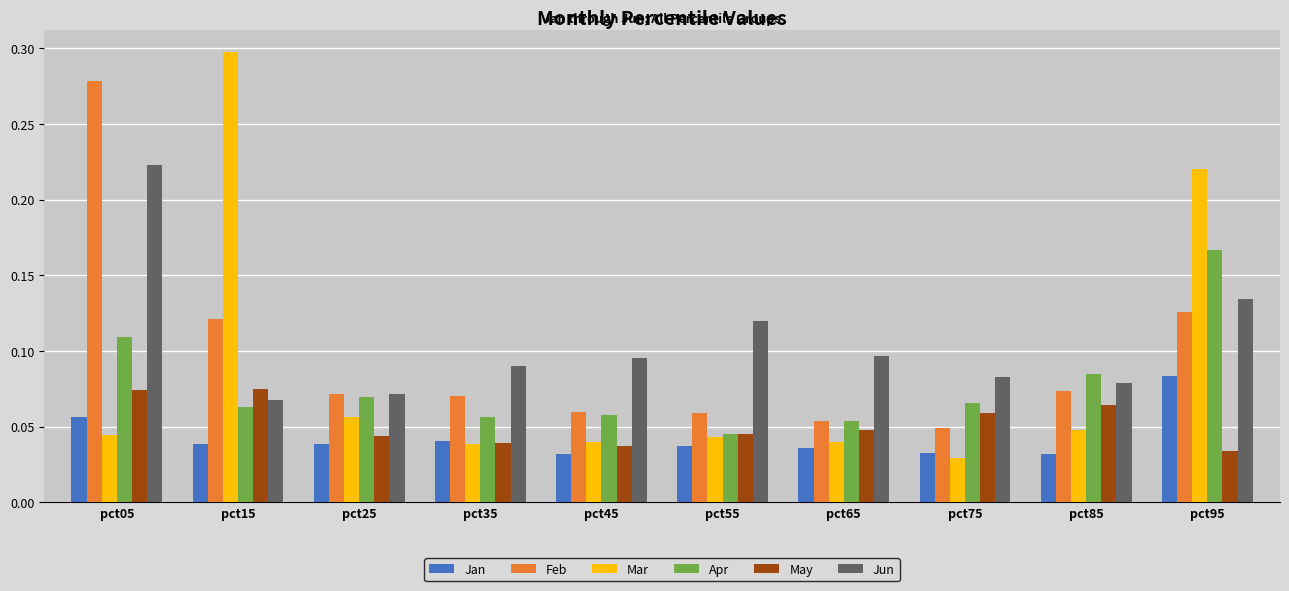

Is the value of Jun at pct25 greater than the value of Feb at pct05?

No